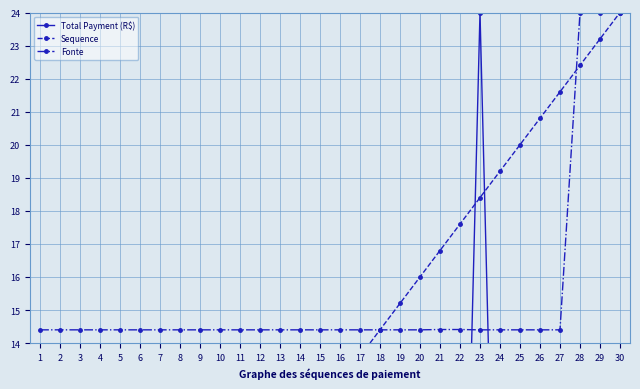

At 29, list the series in order from smallest to largest.

Total Payment (R$), Sequence, Fonte